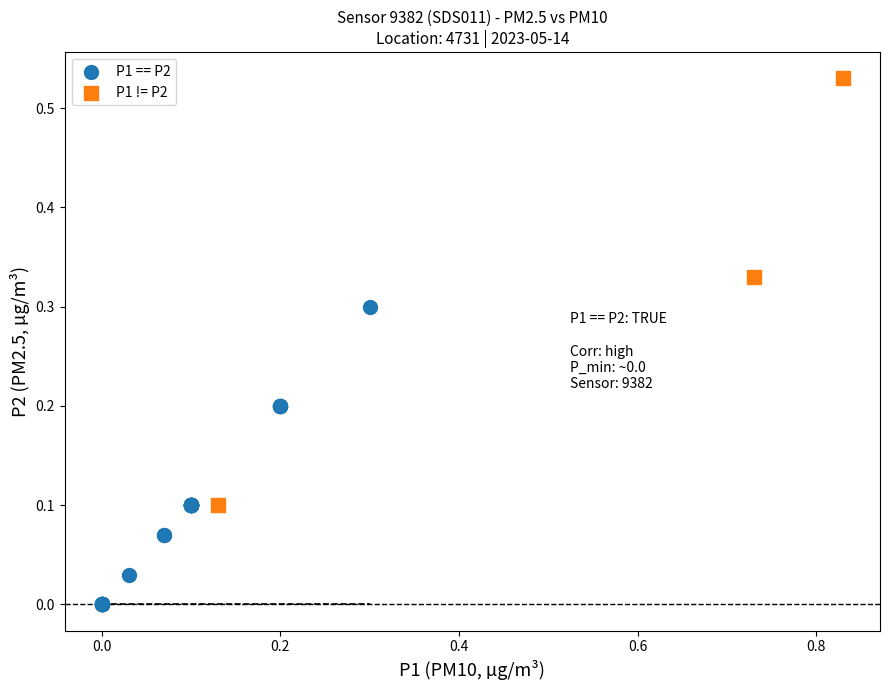

Which series reaches the minimum Y coordinate?

P1 == P2